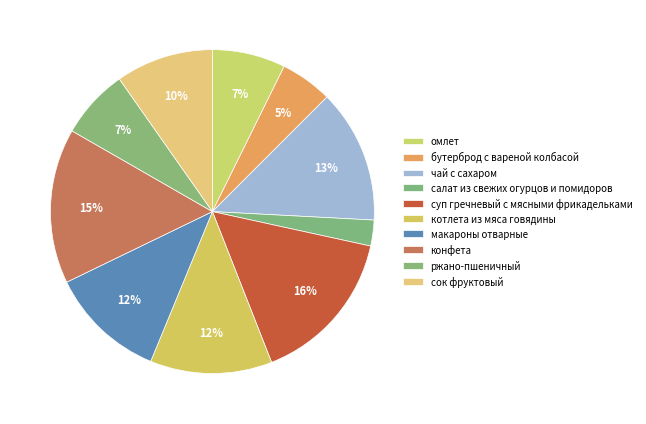

How many slices are in this pie chart?

10